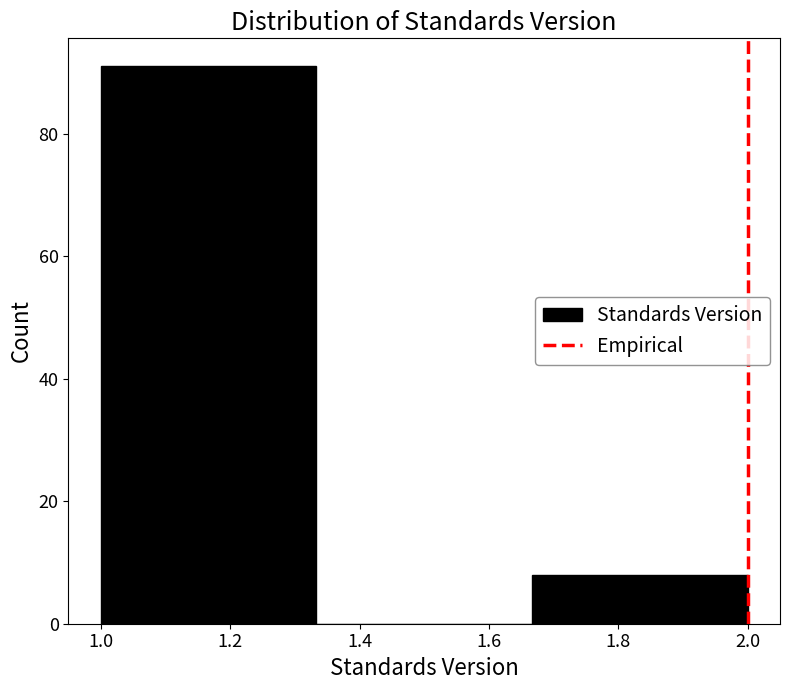

Reading left to right, list every bar in this chart as the range it spans on the x-axis followed by its height. Neither the bar edges nor the heights are printed on the chart, so give them approximately, as read against the axes.

1.00 to 1.34: 92
1.34 to 1.66: 0
1.66 to 2.00: 8